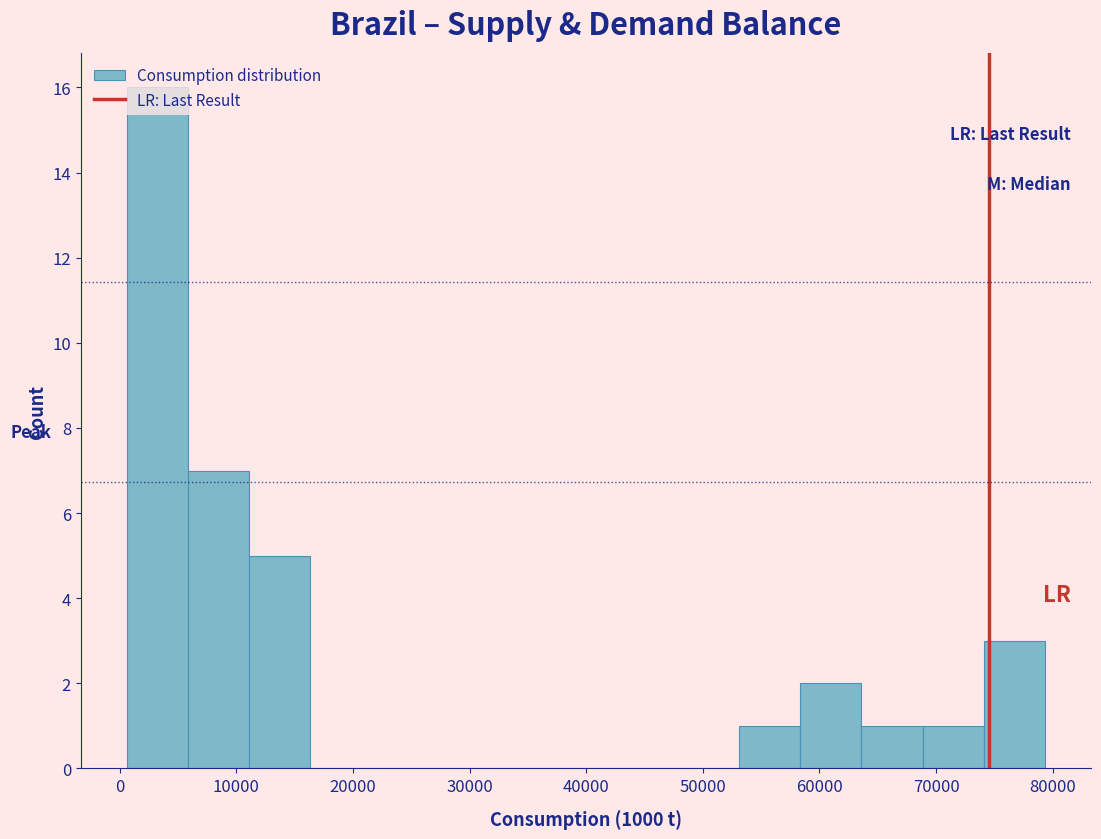

Reading left to right, list every bar in this chart as the range it spans on the x-axis followed by its height. Neither the bar edges nor the heights are printed on the chart, so give them approximately, as read against the axes.

1000 to 6000: 16
6000 to 11000: 7
11000 to 16000: 5
16000 to 22000: 0
22000 to 27000: 0
27000 to 32000: 0
32000 to 37000: 0
37000 to 43000: 0
43000 to 48000: 0
48000 to 53000: 0
53000 to 58000: 1
58000 to 64000: 2
64000 to 69000: 1
69000 to 74000: 1
74000 to 79000: 3